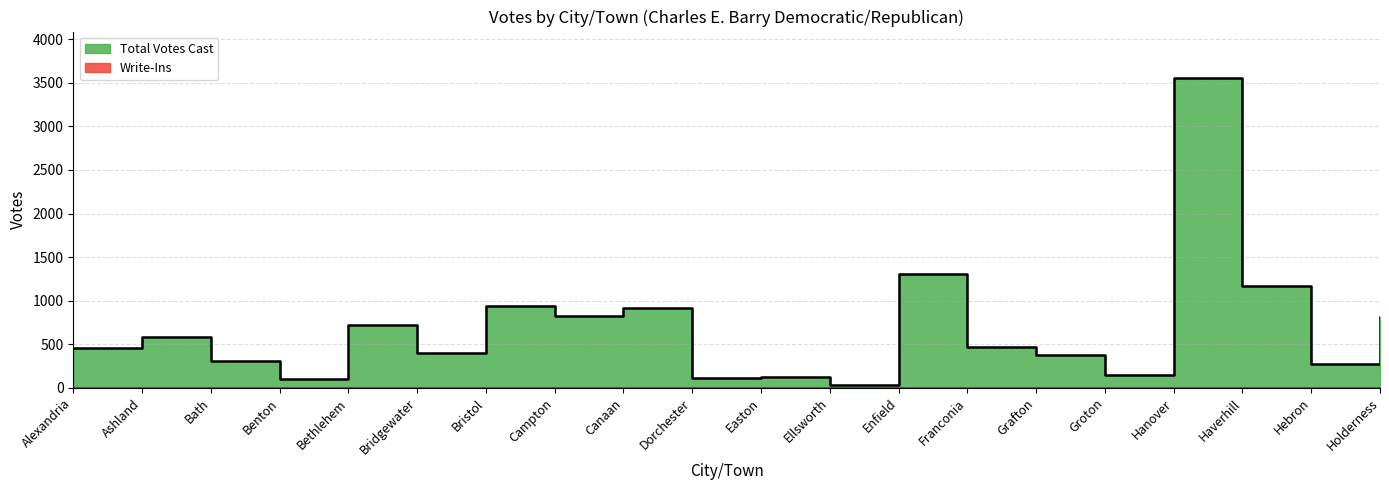

How many lines are shown in the chart?

1